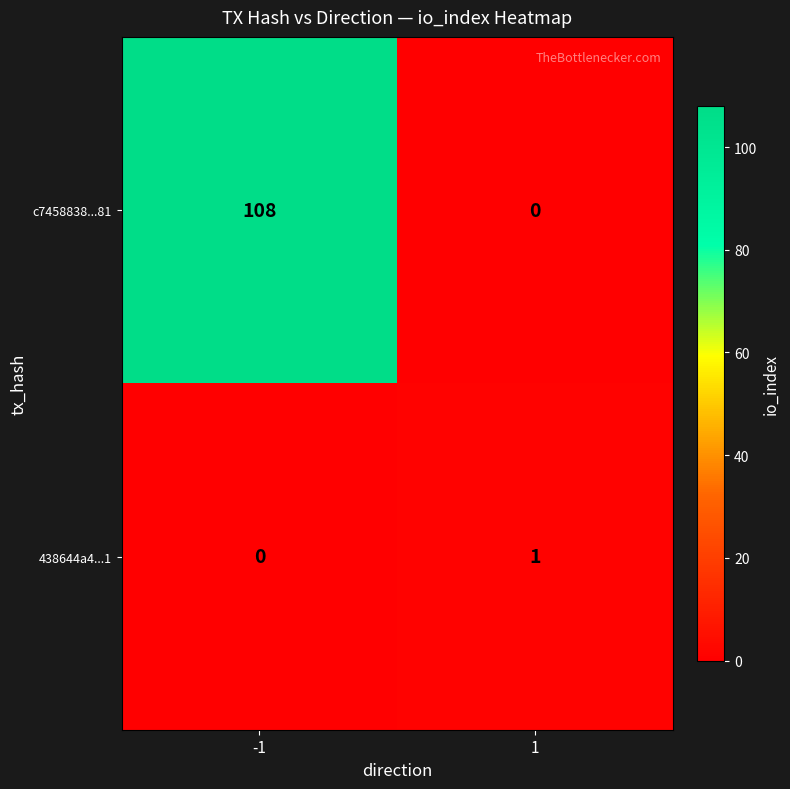

Reading right to left, what are all the values shown in this chart?

c7458838...81: 1=0	-1=108
438644a4...1: 1=1	-1=0